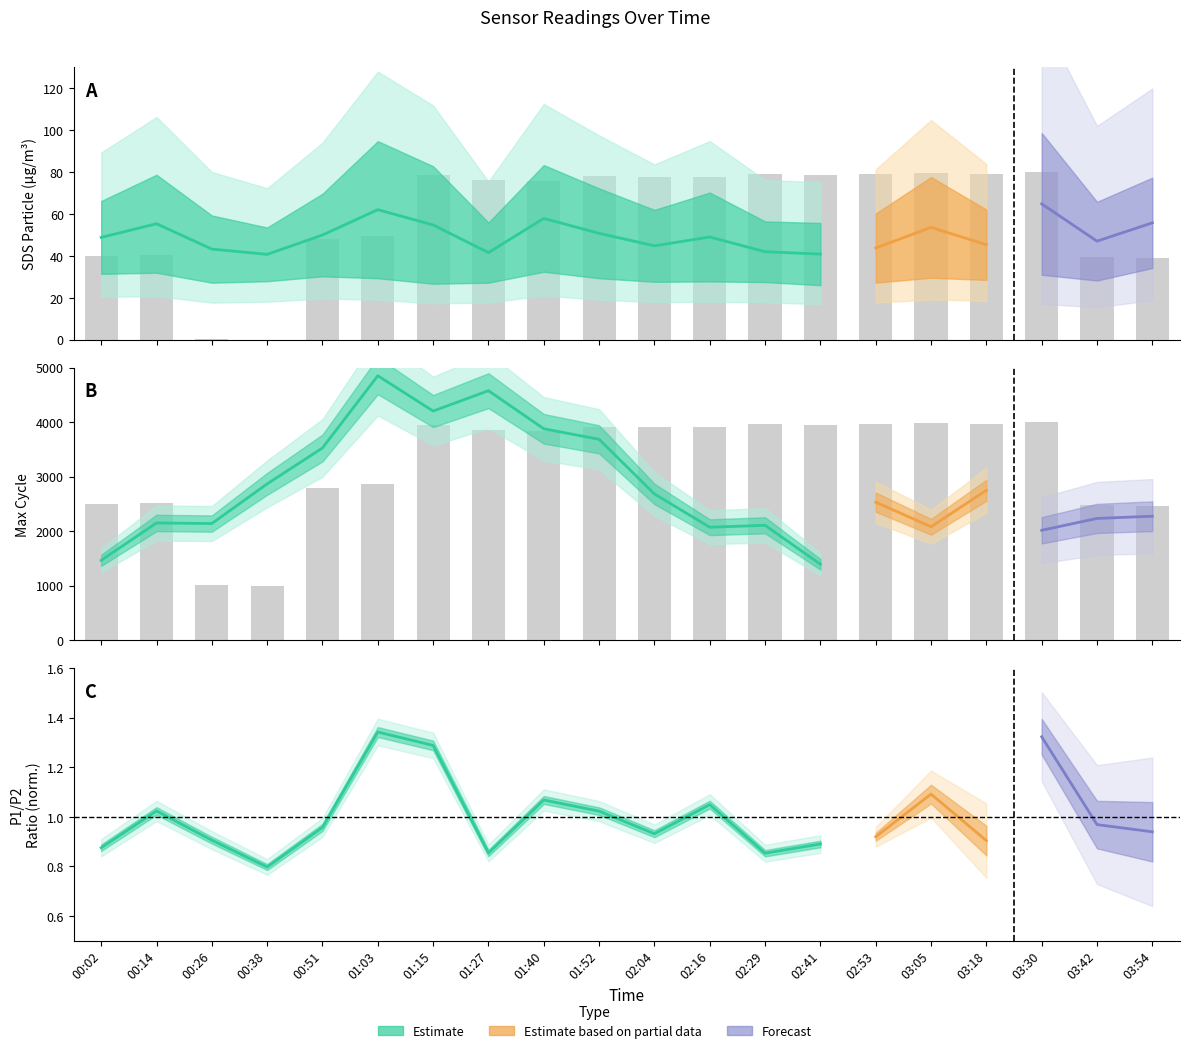

Between 03:05 and 02:29, which is larger?

03:05